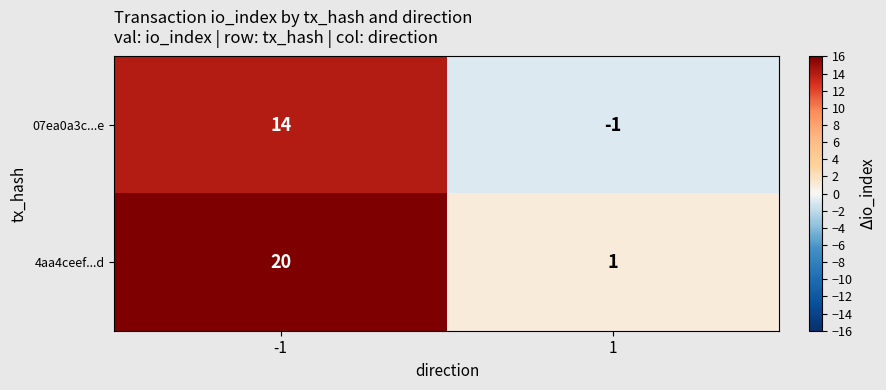

What is the approximate value of 4aa4ceef...d at -1, to the nearest 5?

20